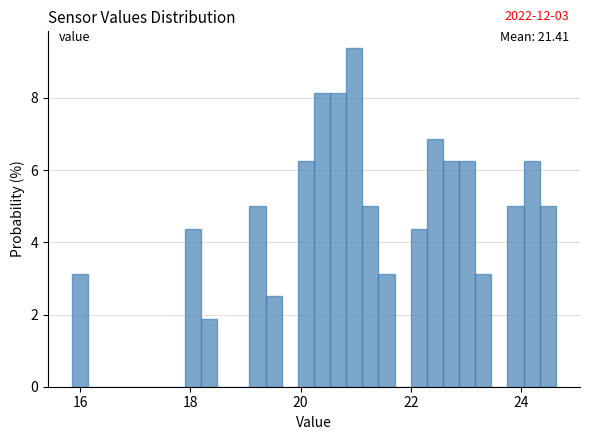

Around what value on the x-axis is the tallest bar? Give the approximate position of its centre, as read against the axis.

21.0